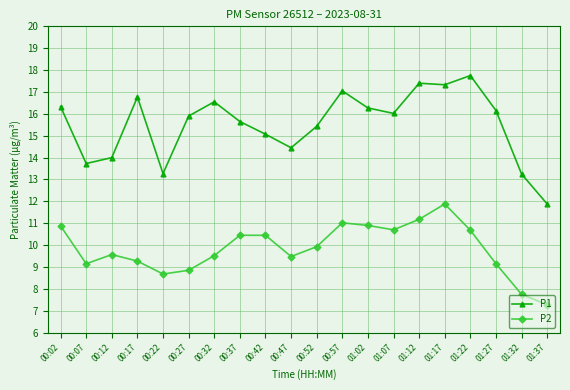

True or false: P2 has more than 1 points higher than both neighbors.

True